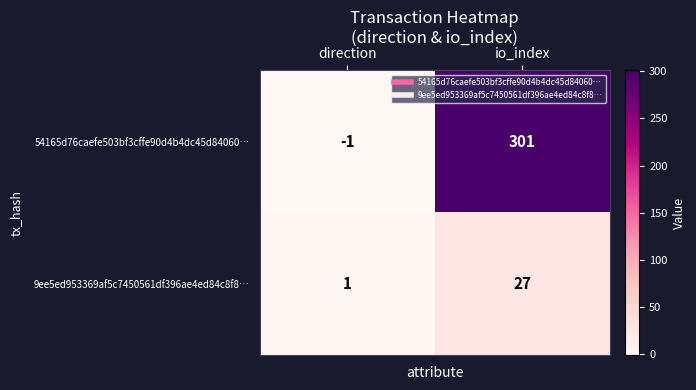

Reading left to right, list all the values displayed in this chart.

54165d76caefe503bf3cffe90d4b4dc45d84060…: direction=-1	io_index=301
9ee5ed953369af5c7450561df396ae4ed84c8f8…: direction=1	io_index=27